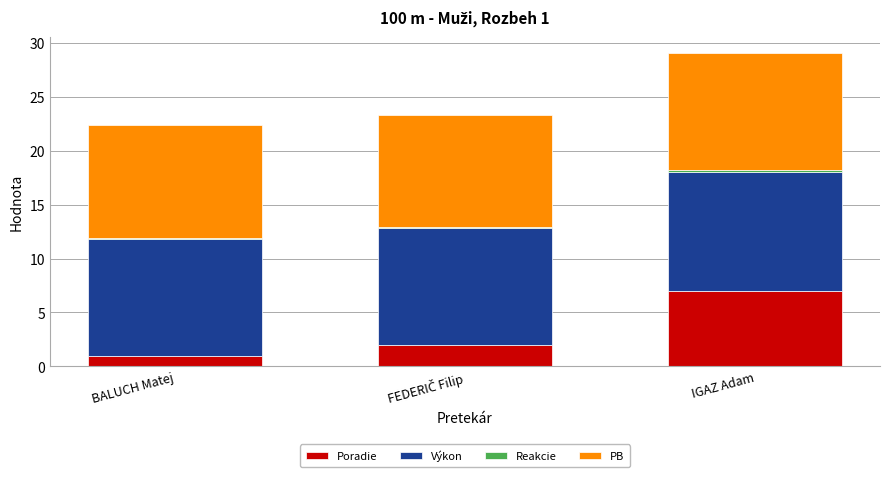

How many distinct data groups are displayed?

4